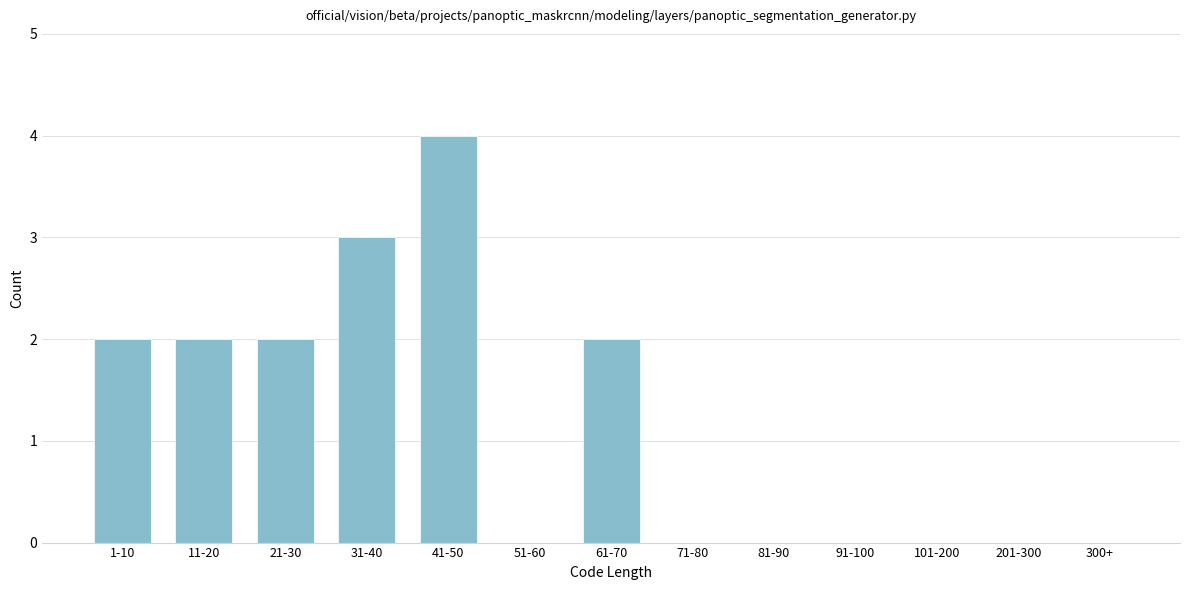

Reading left to right, extract all data points from this chart.

1-10=2	11-20=2	21-30=2	31-40=3	41-50=4	51-60=0	61-70=2	71-80=0	81-90=0	91-100=0	101-200=0	201-300=0	300+=0